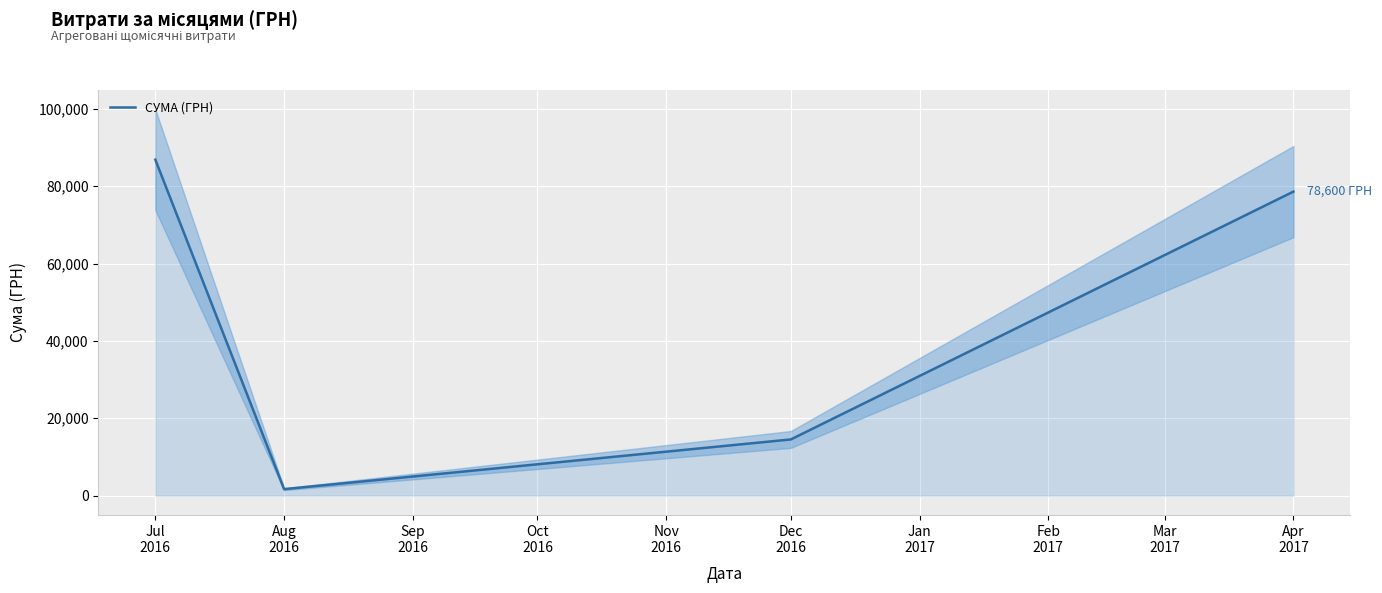

True or false: there are more than 2 points higher than both neighbors.

False